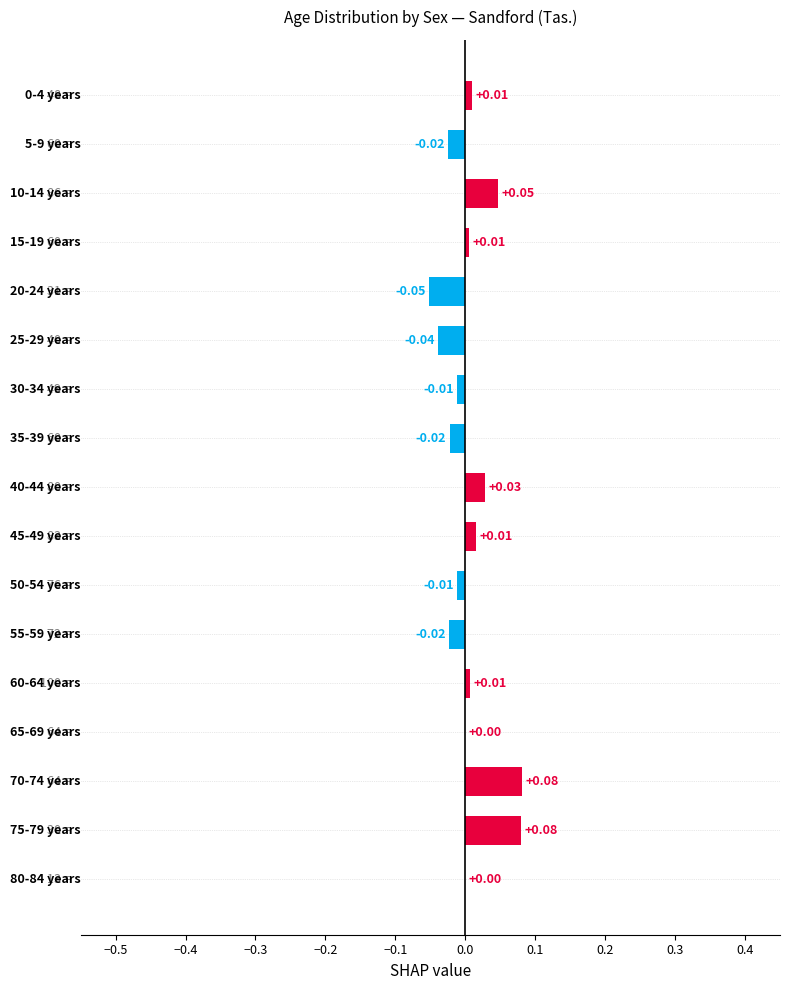

What is the sum of all values?

0.1